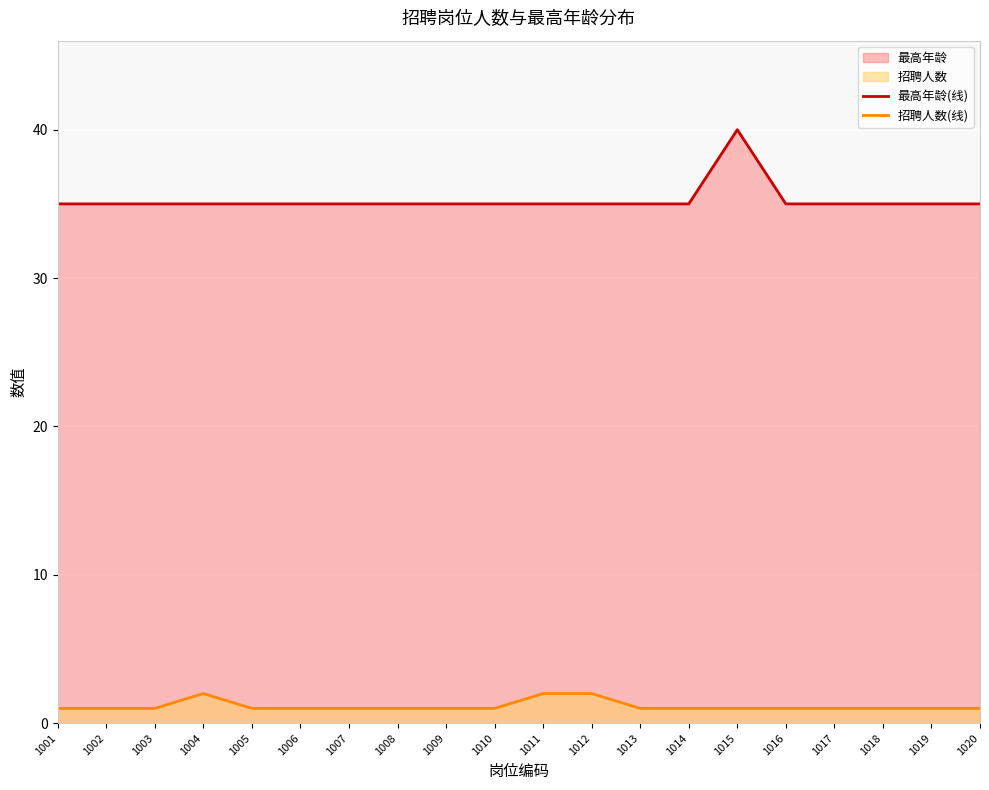

True or false: 最高年龄(线) has more than 0 interior local peaks.

True